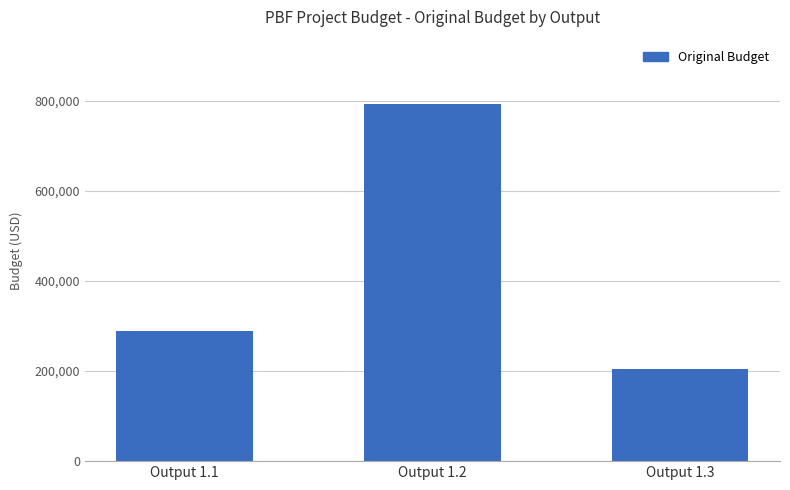

Reading left to right, list all the values displayed in this chart.

290000	793000	205000